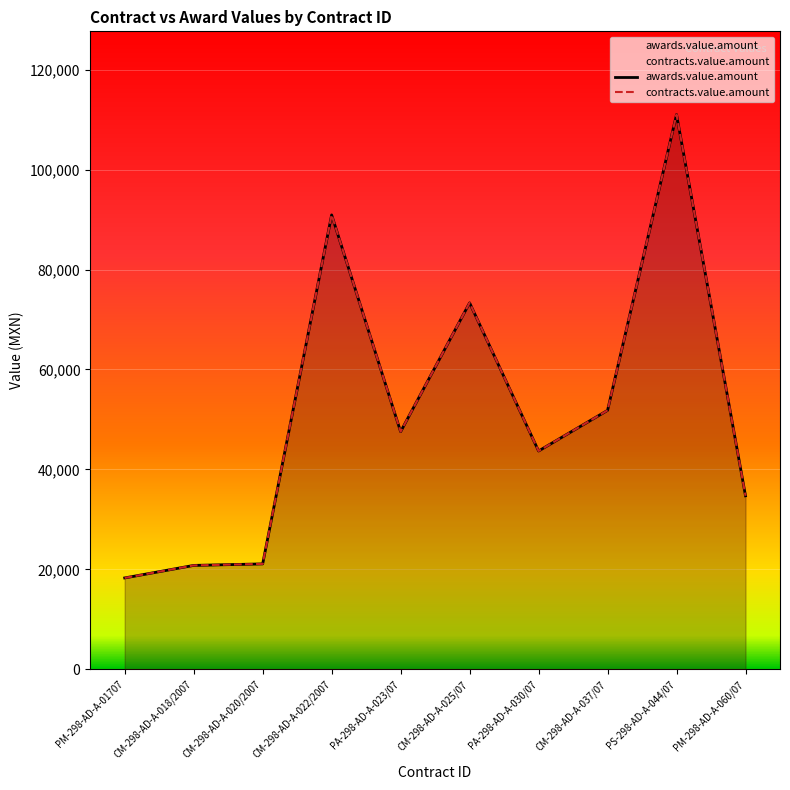

What is the label of the 3rd point from the left?

CM-298-AD-A-020/2007